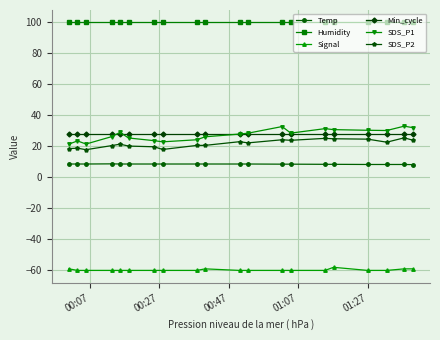

Is this an area chart (filled region under the line)?

No